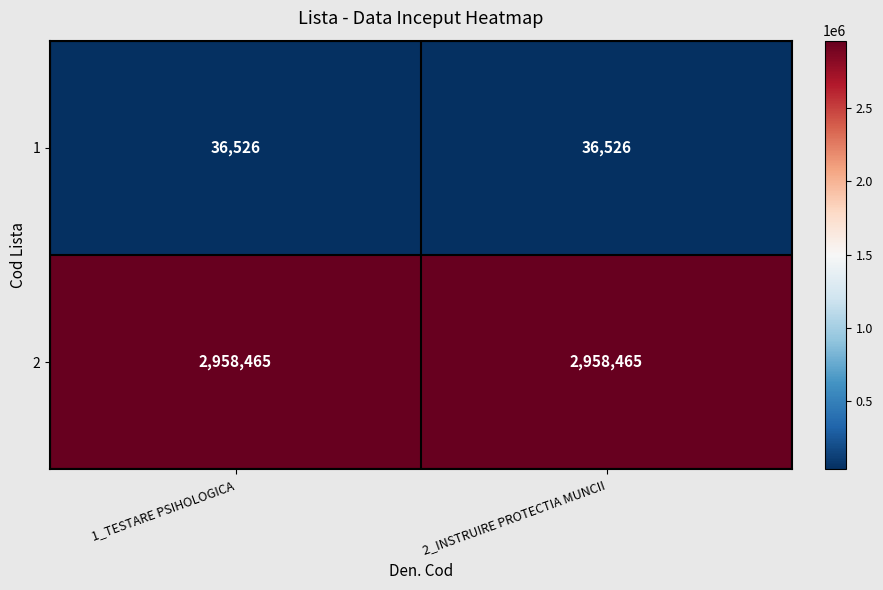

List the series in order of their peak value, highest first.

2, 1